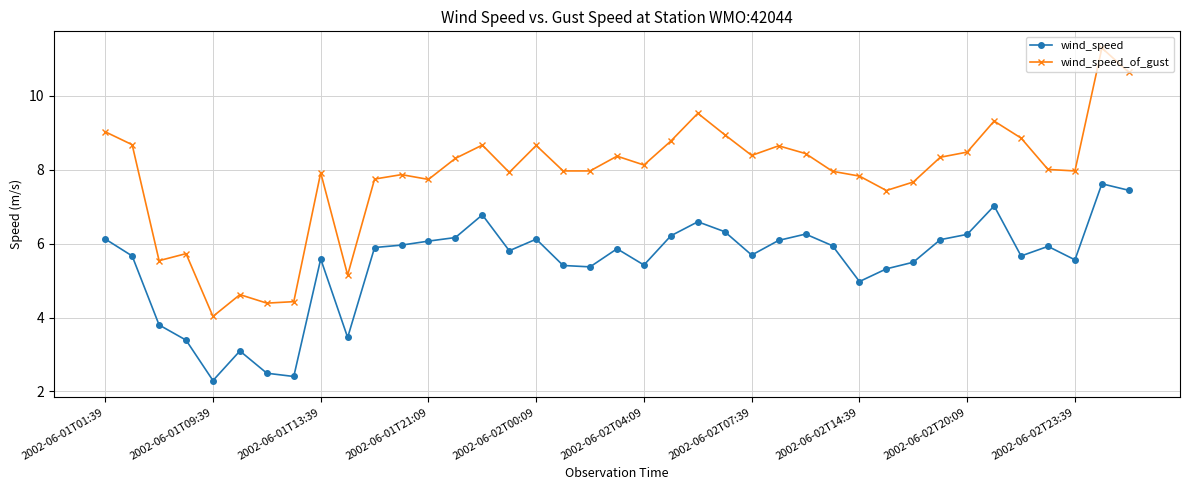

What is the difference between the second highest and minimum values in the wind_speed series?

5.2